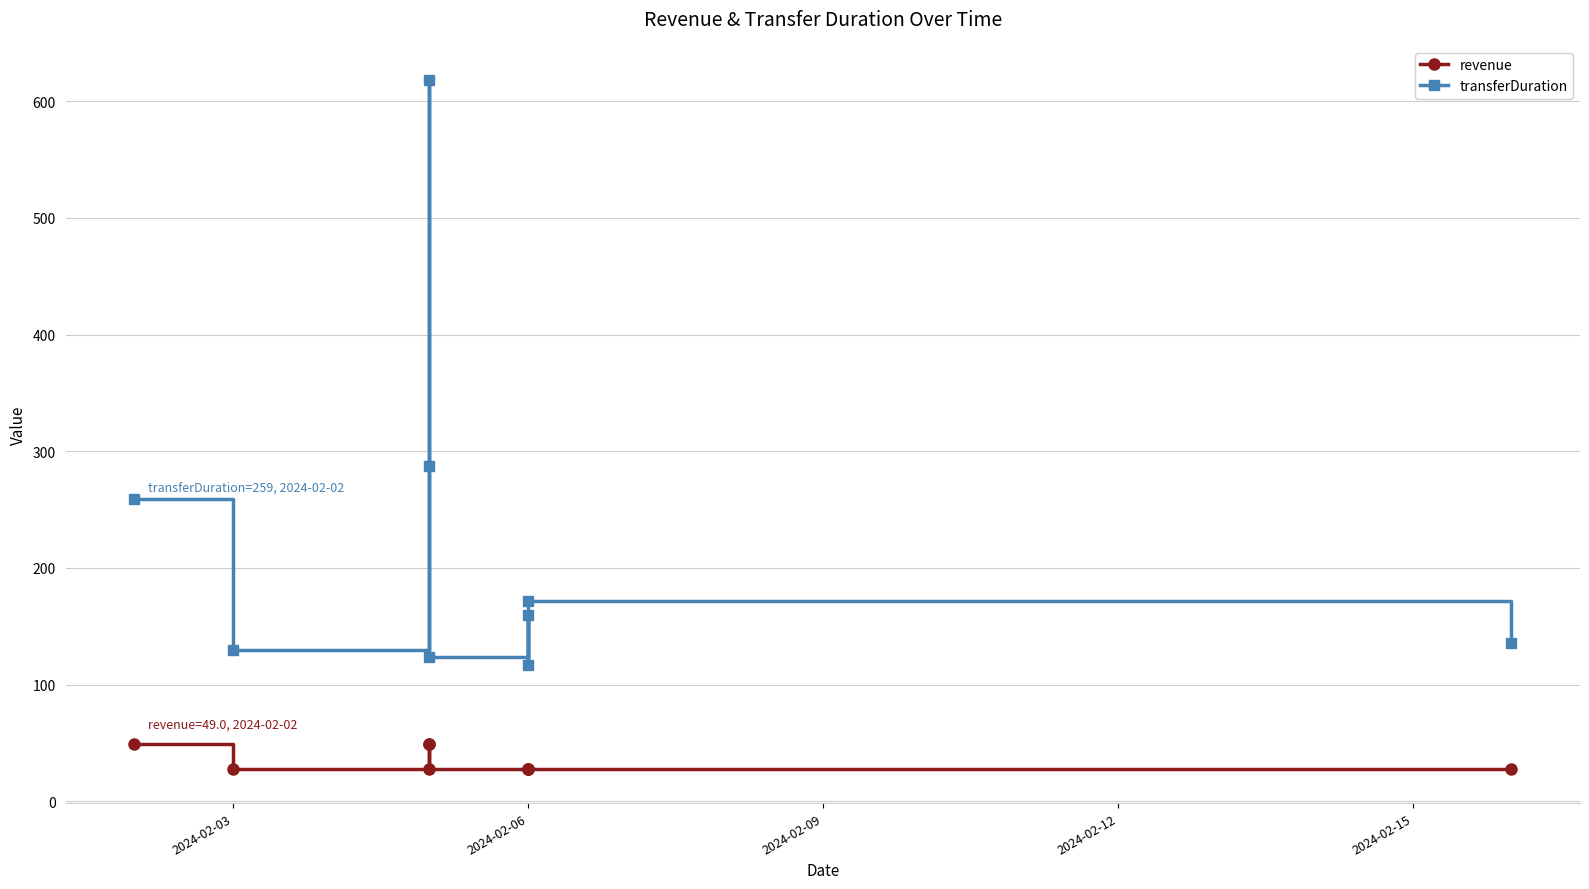

Which series has the widest spread of values?

transferDuration